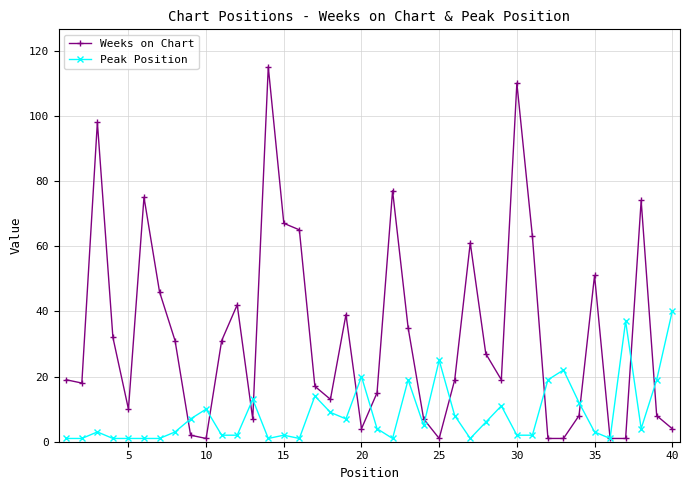

Which series has the largest range (max minus min)?

Weeks on Chart